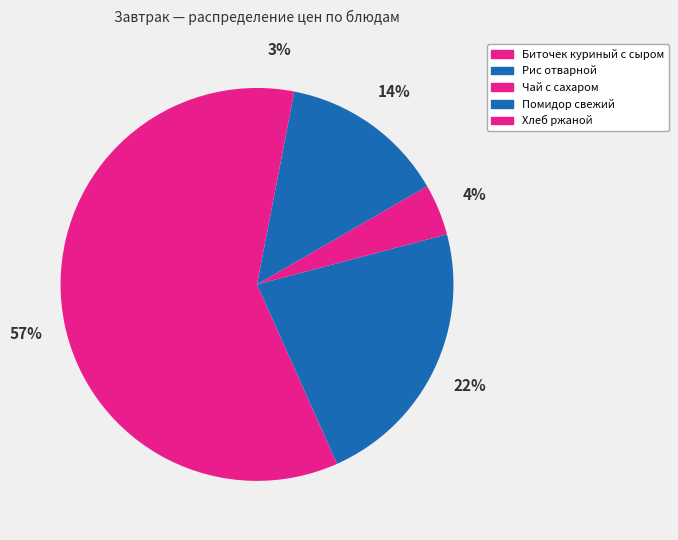

Which category has the smallest portion of the pie?

Хлеб ржаной